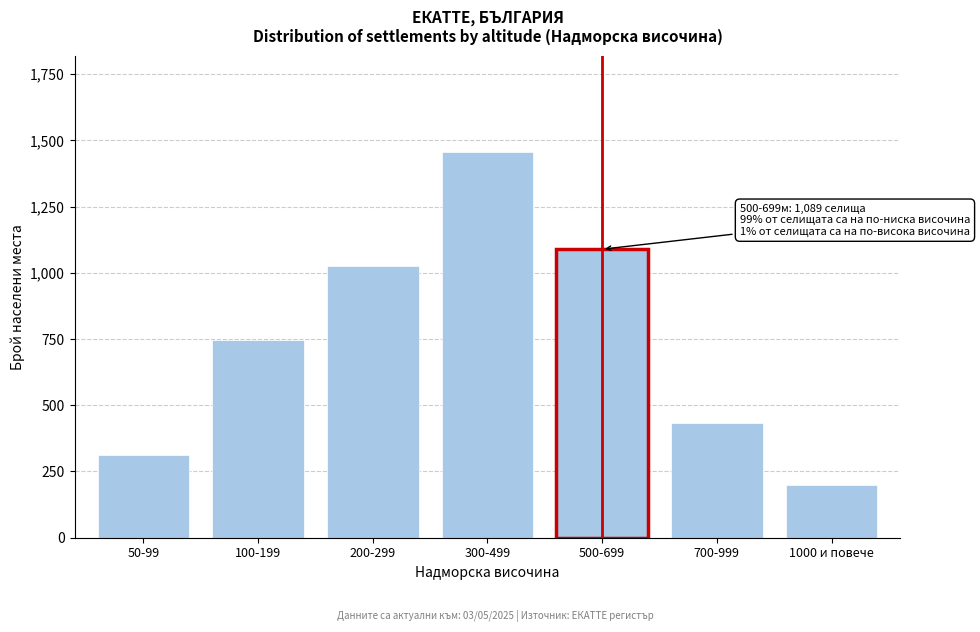

Reading left to right, list all the values displayed in this chart.

50-99=312	100-199=748	200-299=1024	300-499=1456	500-699=1089	700-999=432	1000 и повече=198